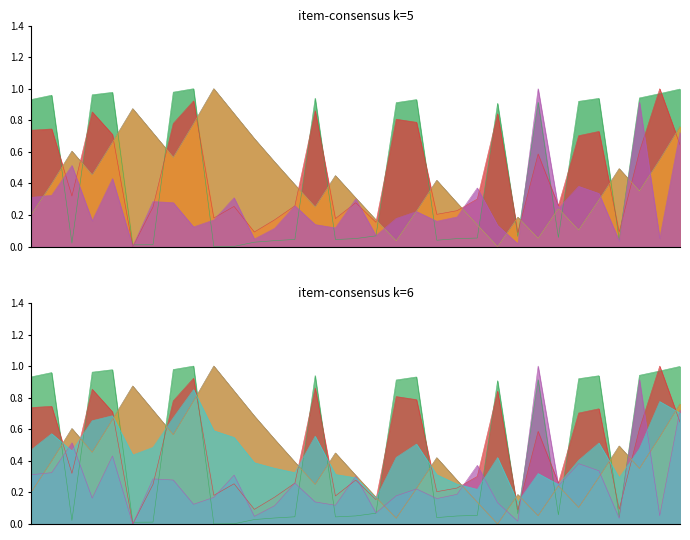

True or false: 損失上限 has a value of 1.6 at 10.

False